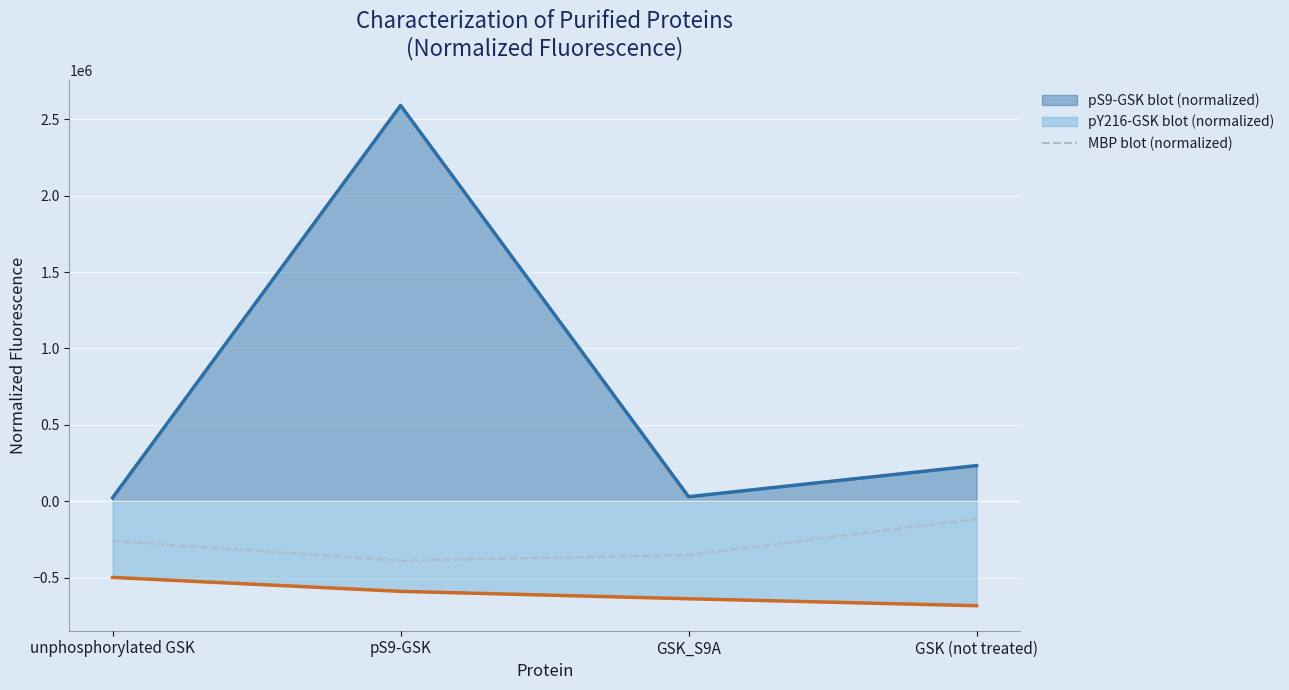

Which series has the widest spread of values?

pS9-GSK blot (normalized)